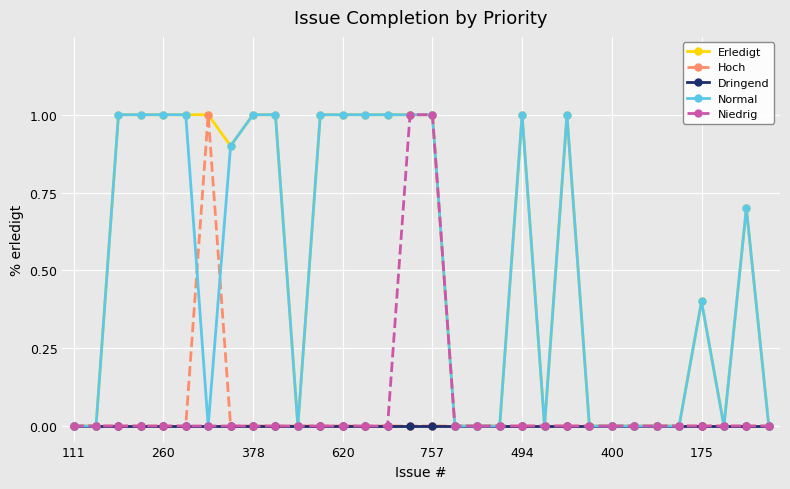

True or false: Normal has more than 0 interior local peaks.

True